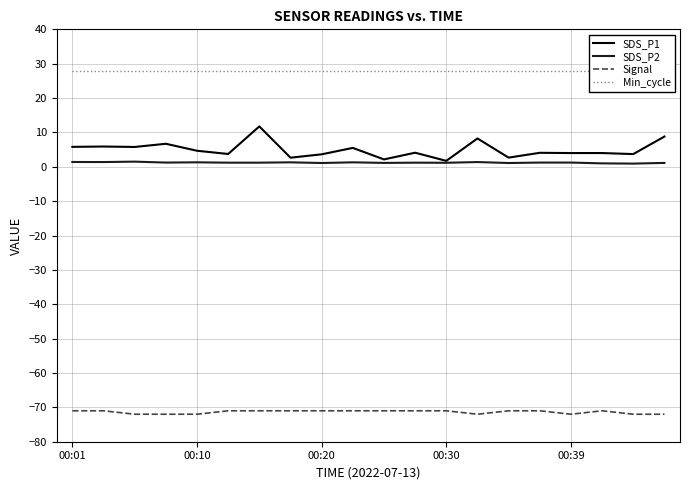

What is the difference between the second highest and minimum values in the Signal series?

1.0